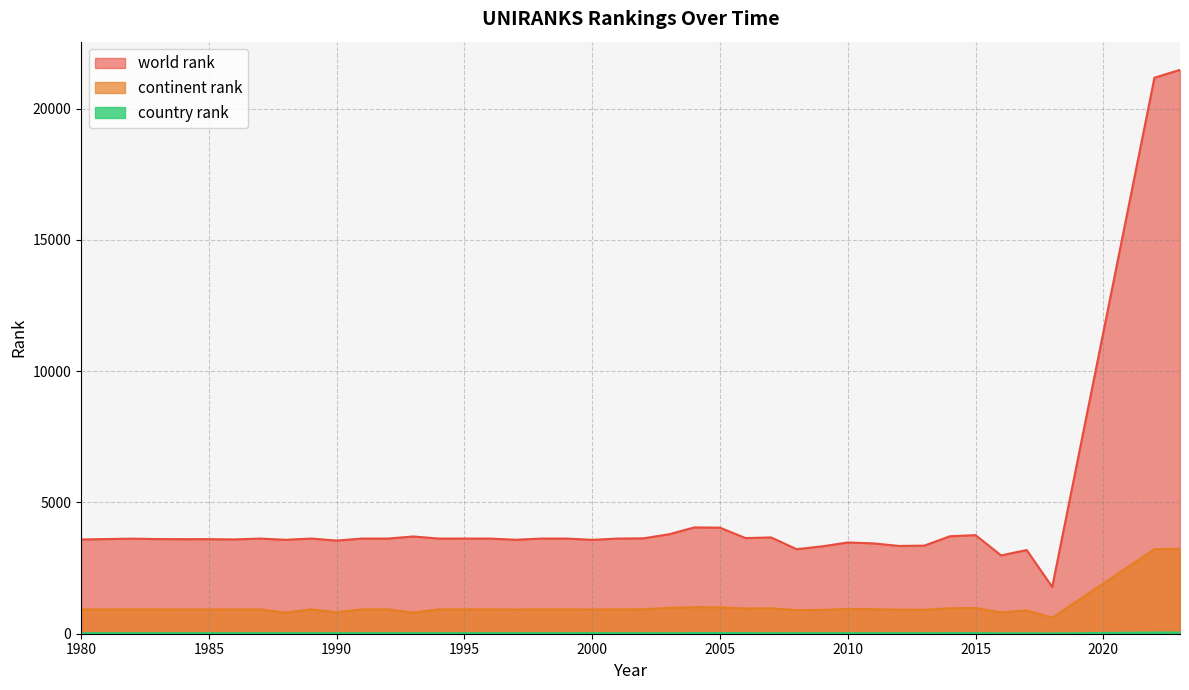

True or false: continent rank and country rank cross at least once.

False